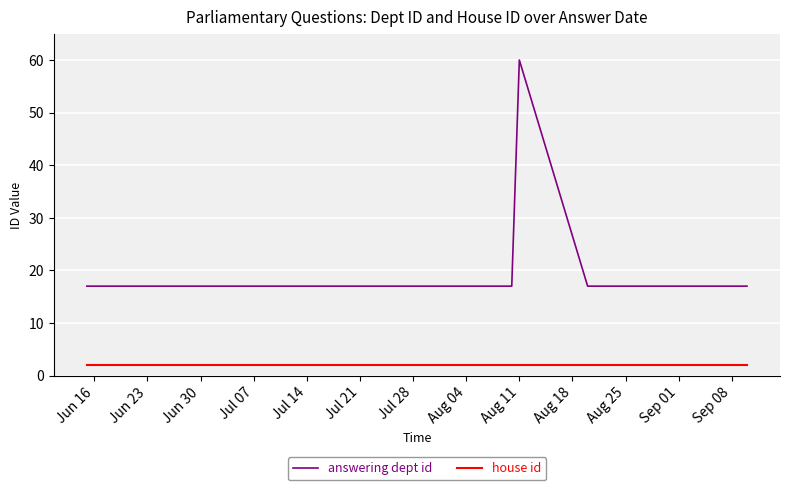

What is the highest value of the answering dept id series?

60